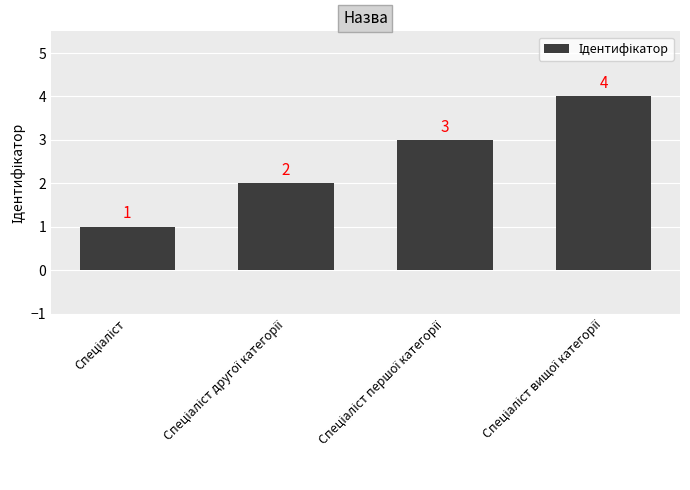

What is the difference between the maximum and minimum values?

3